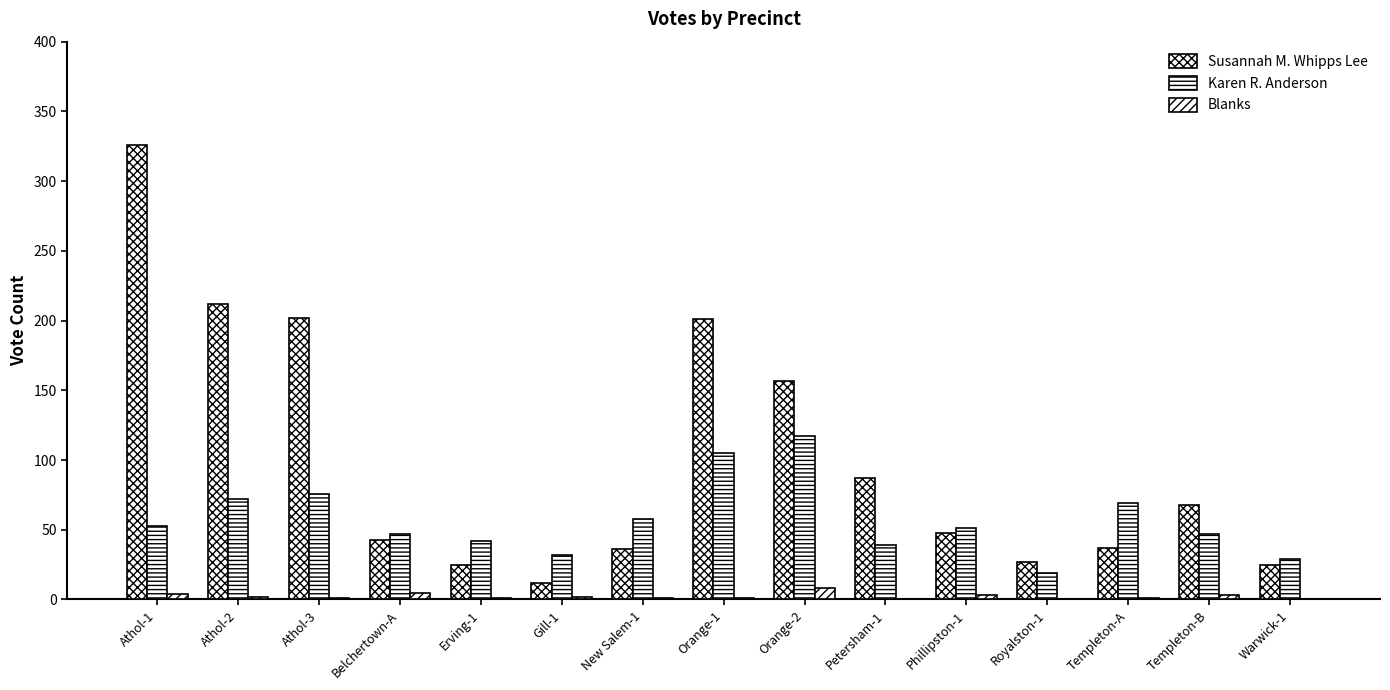

Are the bars grouped side by side (vs. stacked)?

Yes